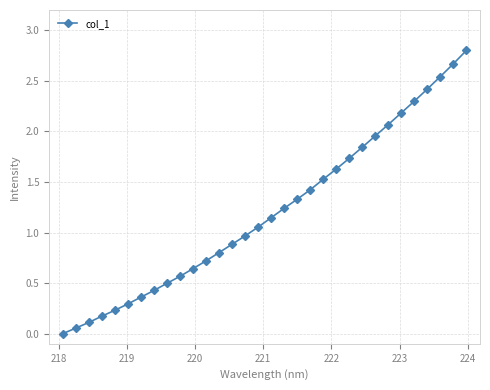

Count the number of categories in the chart.

32